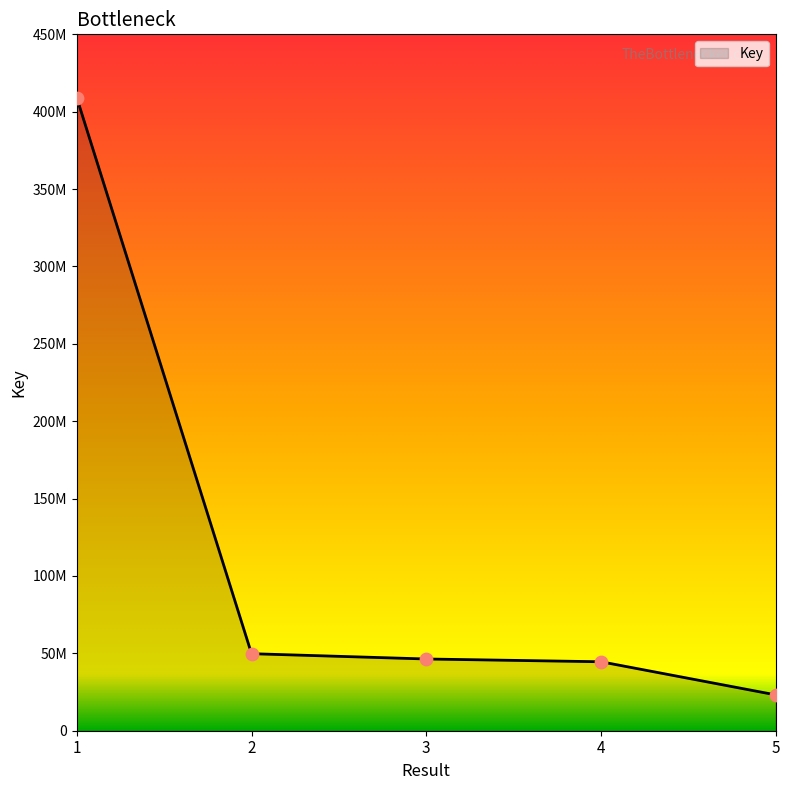

What is the ratio of the value at 1 to the value at 5?

17.7